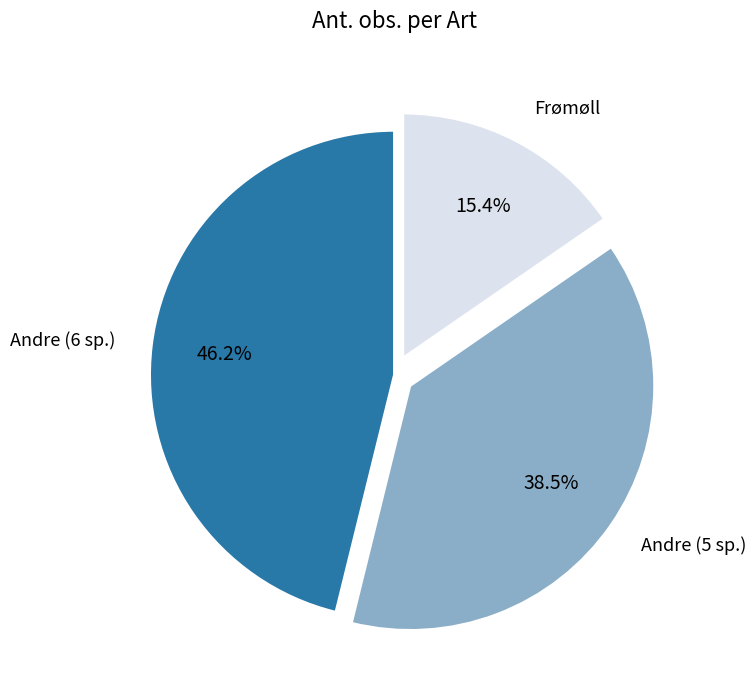

What portion of the pie excludes Frømøll?

84.6%